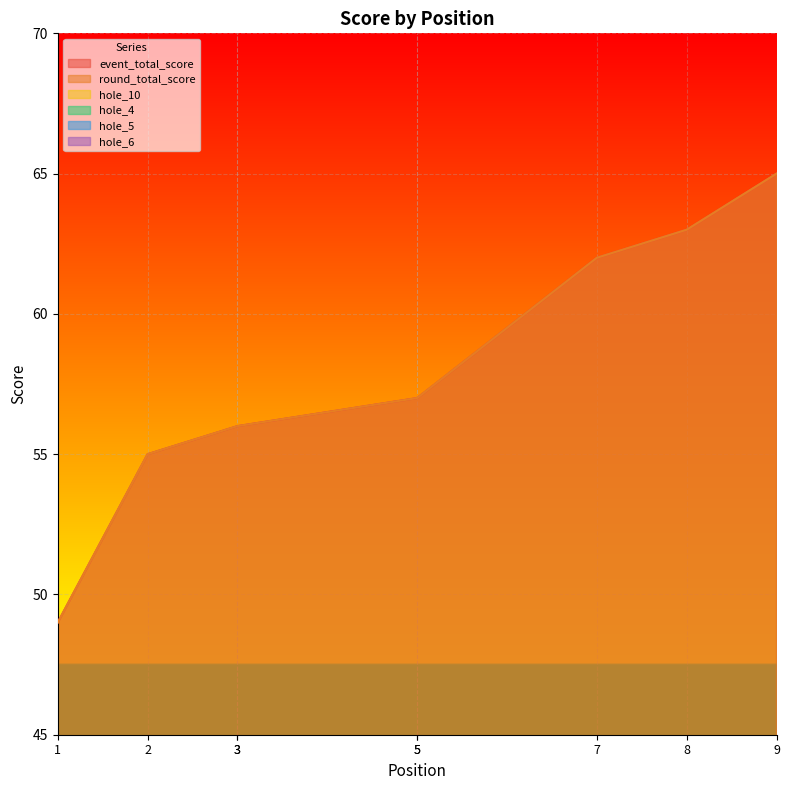

List the labels in order of hole_4 value, smallest first.

1, 3, 5, 2, 3, 7, 8, 5, 9